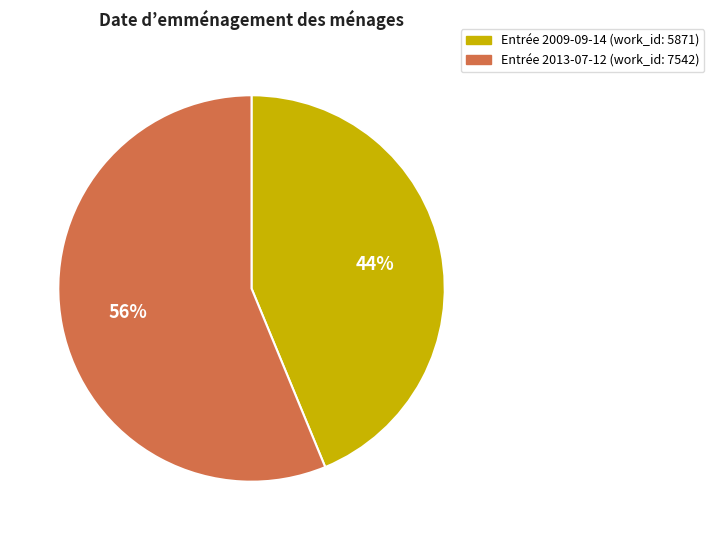

To the nearest percent, what portion does Entrée 2009-09-14 (work_id: 5871) represent?

44%